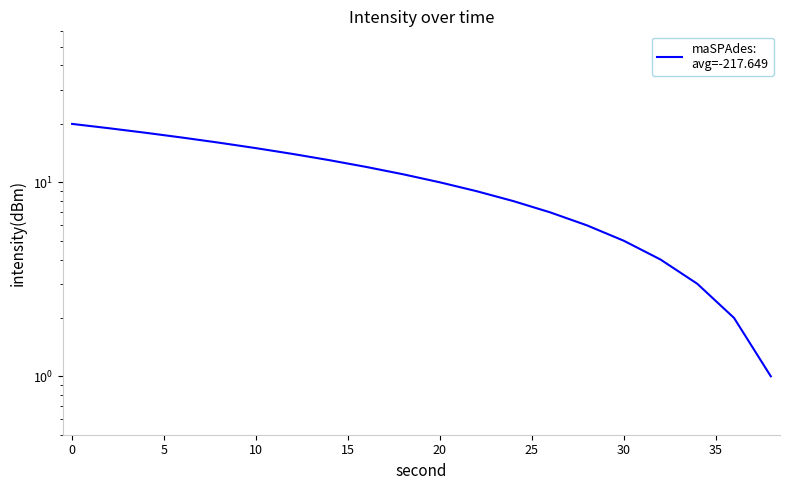

How many categories are shown in the chart?

20